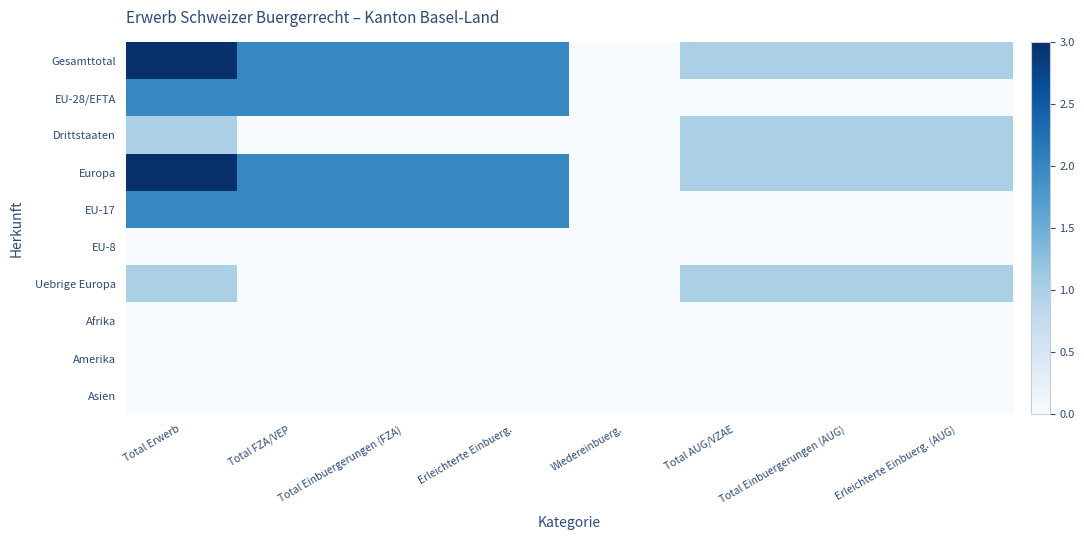

Which series has the widest spread of values?

Gesamttotal